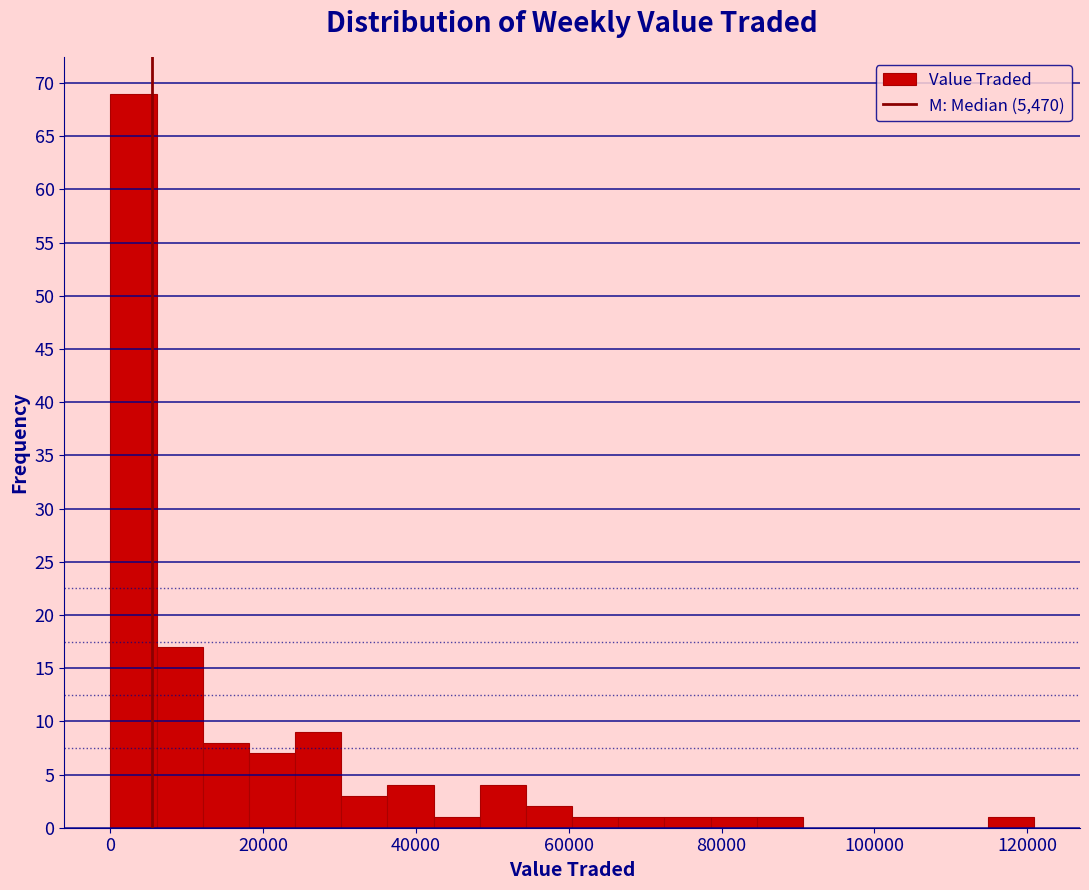

Around what value on the x-axis is the tallest bar? Give the approximate position of its centre, as read against the axis.

4000